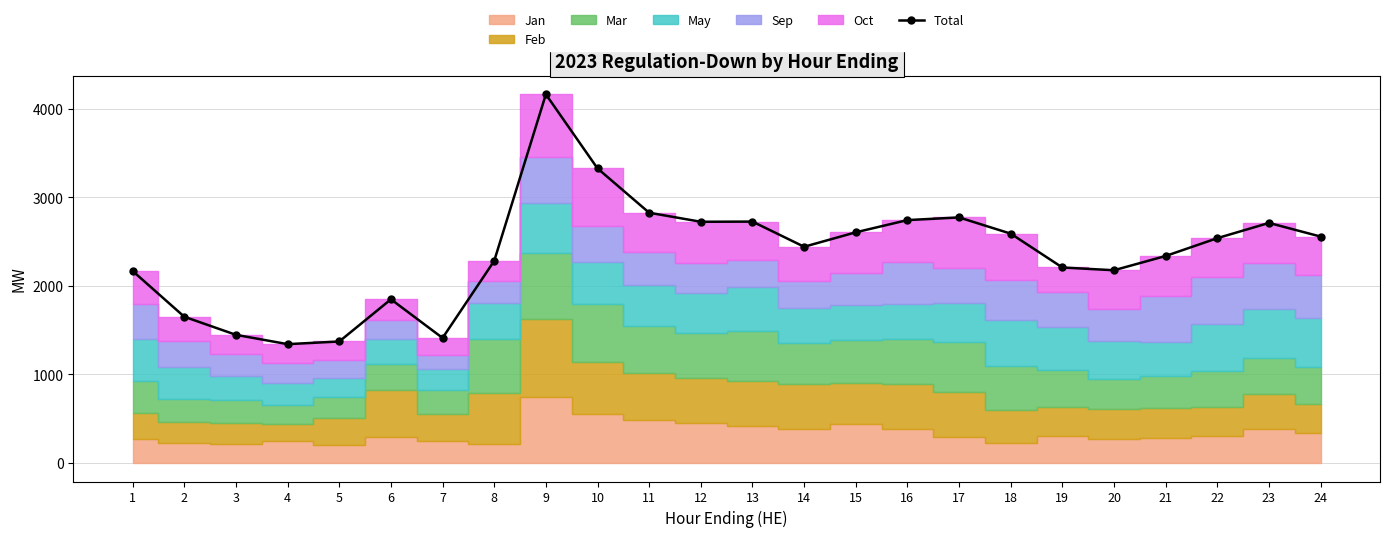

How many lines are shown in the chart?

1